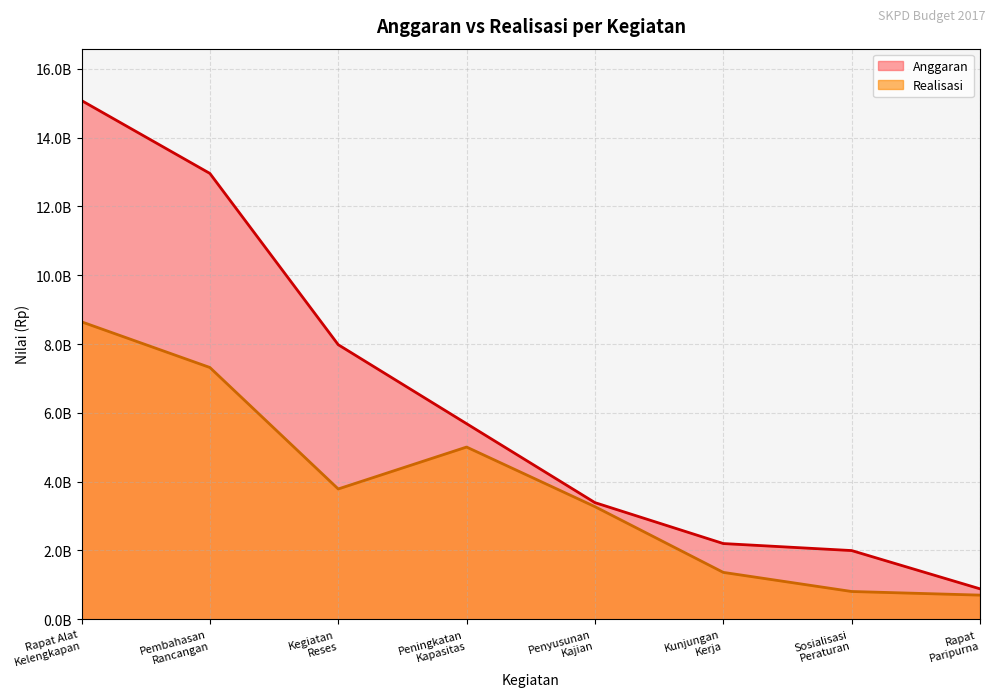

Which series has the largest total across all categories?

Anggaran